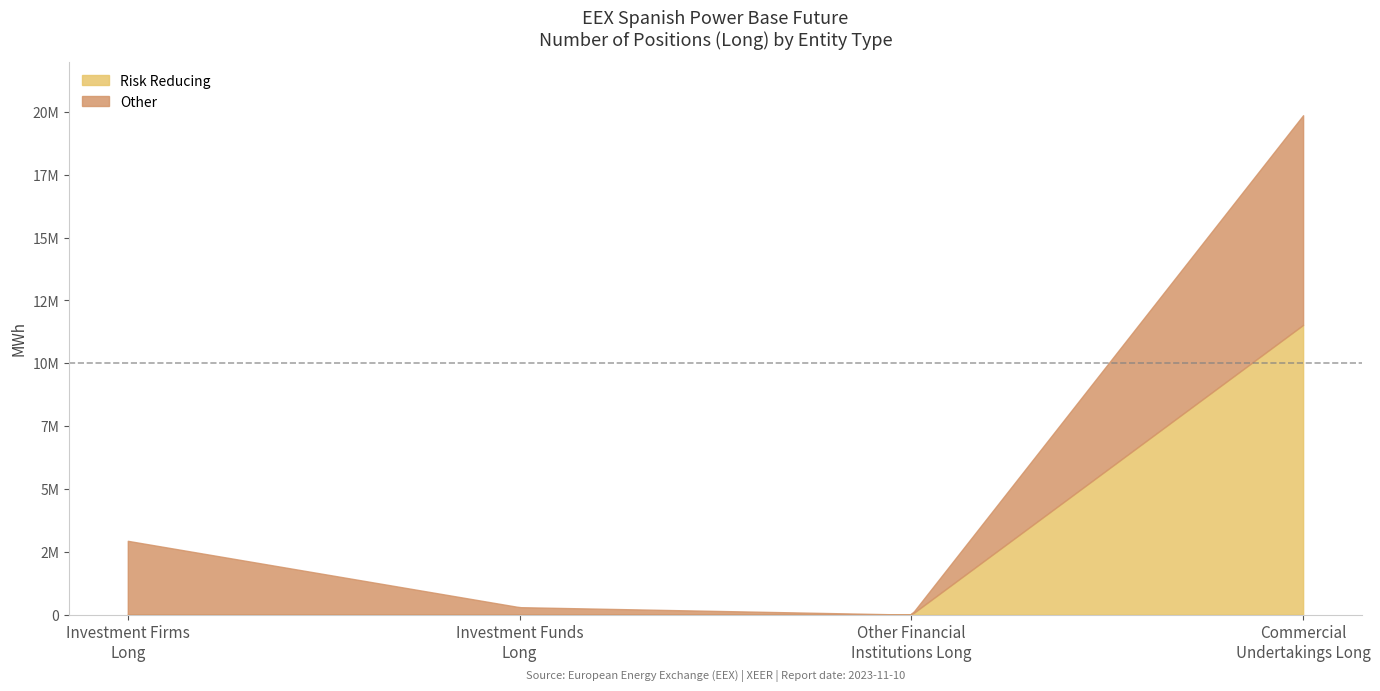

At which label does Investment Funds Long reach its minimum?

Risk Reducing